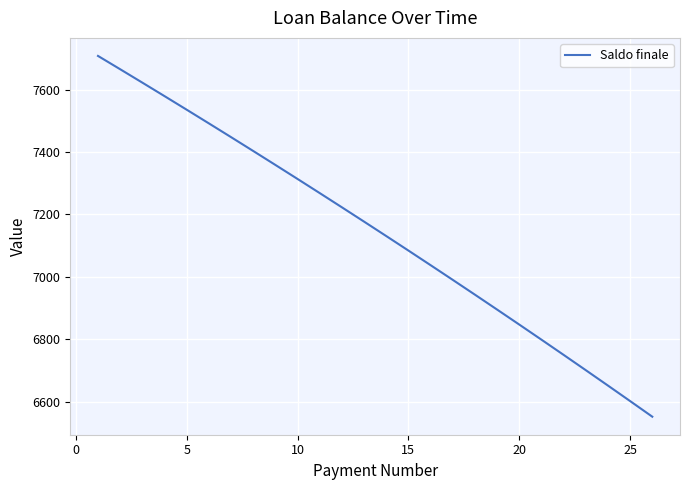

True or false: there are more than 1 points higher than both neighbors.

False